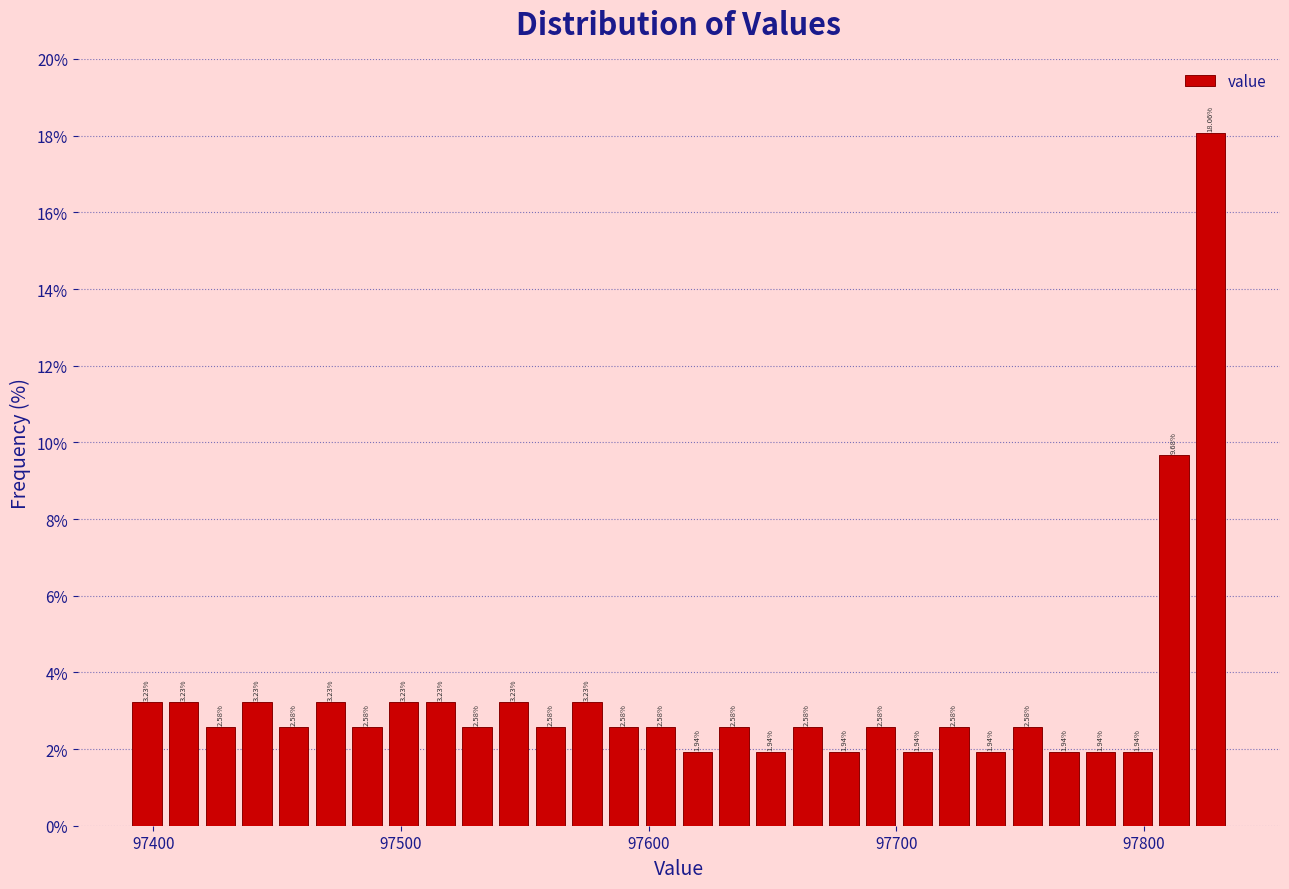

Read against the x-axis, roughly where is the centre of the tallest bar?

97830